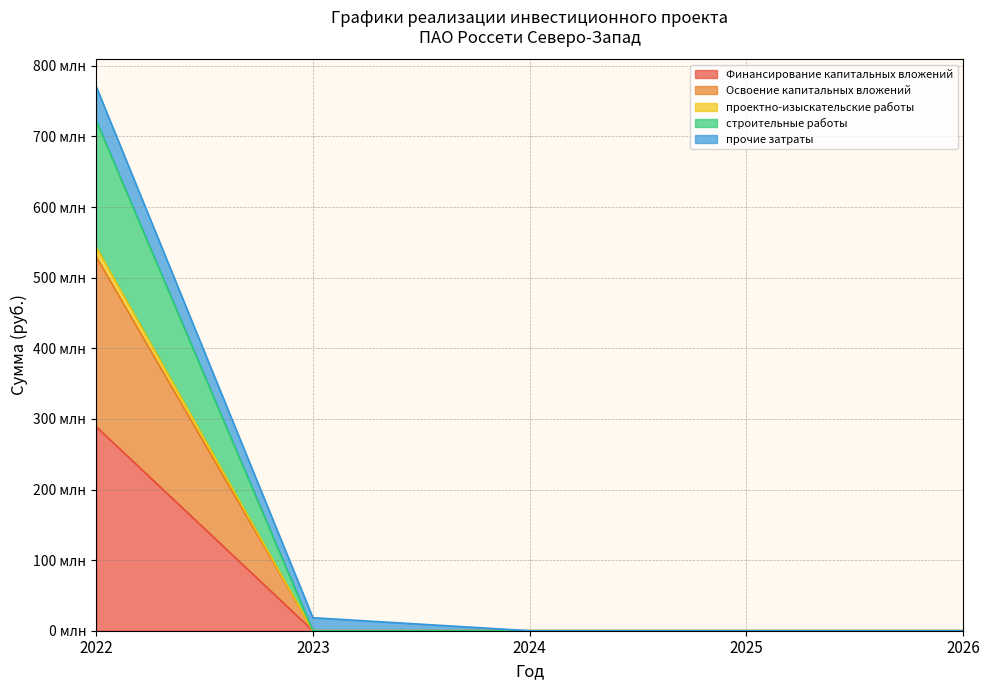

What are all the series names shown in the legend?

Финансирование капитальных вложений, Освоение капитальных вложений, проектно-изыскательские работы, строительные работы, прочие затраты